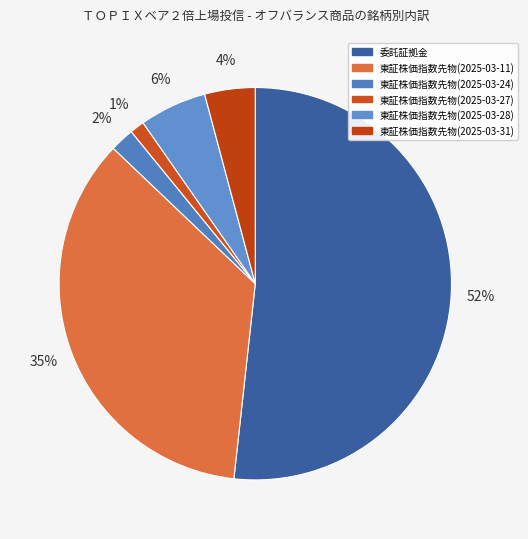

Which has a higher value, 東証株価指数先物(2025-03-27) or 東証株価指数先物(2025-03-31)?

東証株価指数先物(2025-03-31)